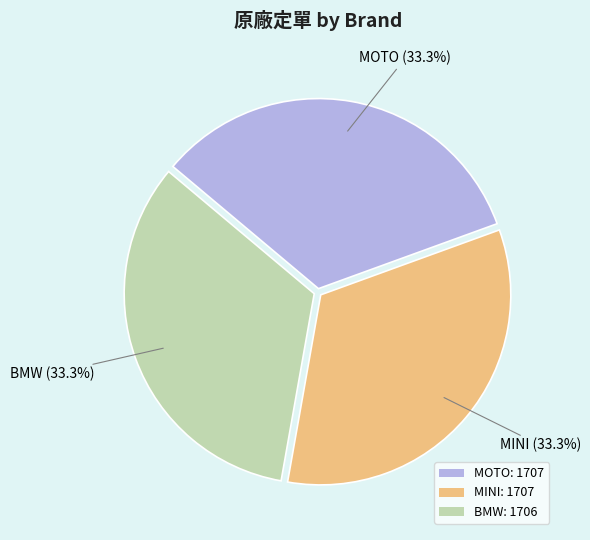

To the nearest percent, what is the combined percentage of MINI and BMW?

67%